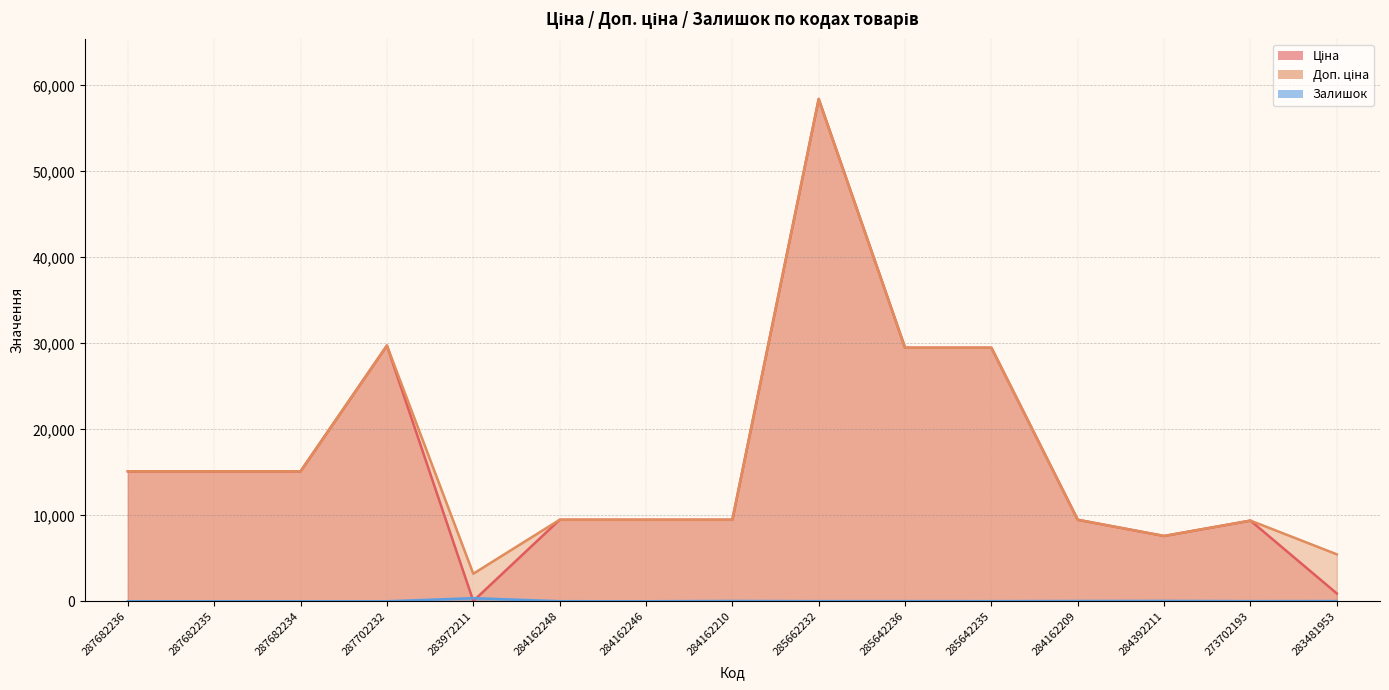

List the series in order of their peak value, lowest first.

Залишок, Ціна, Доп. ціна